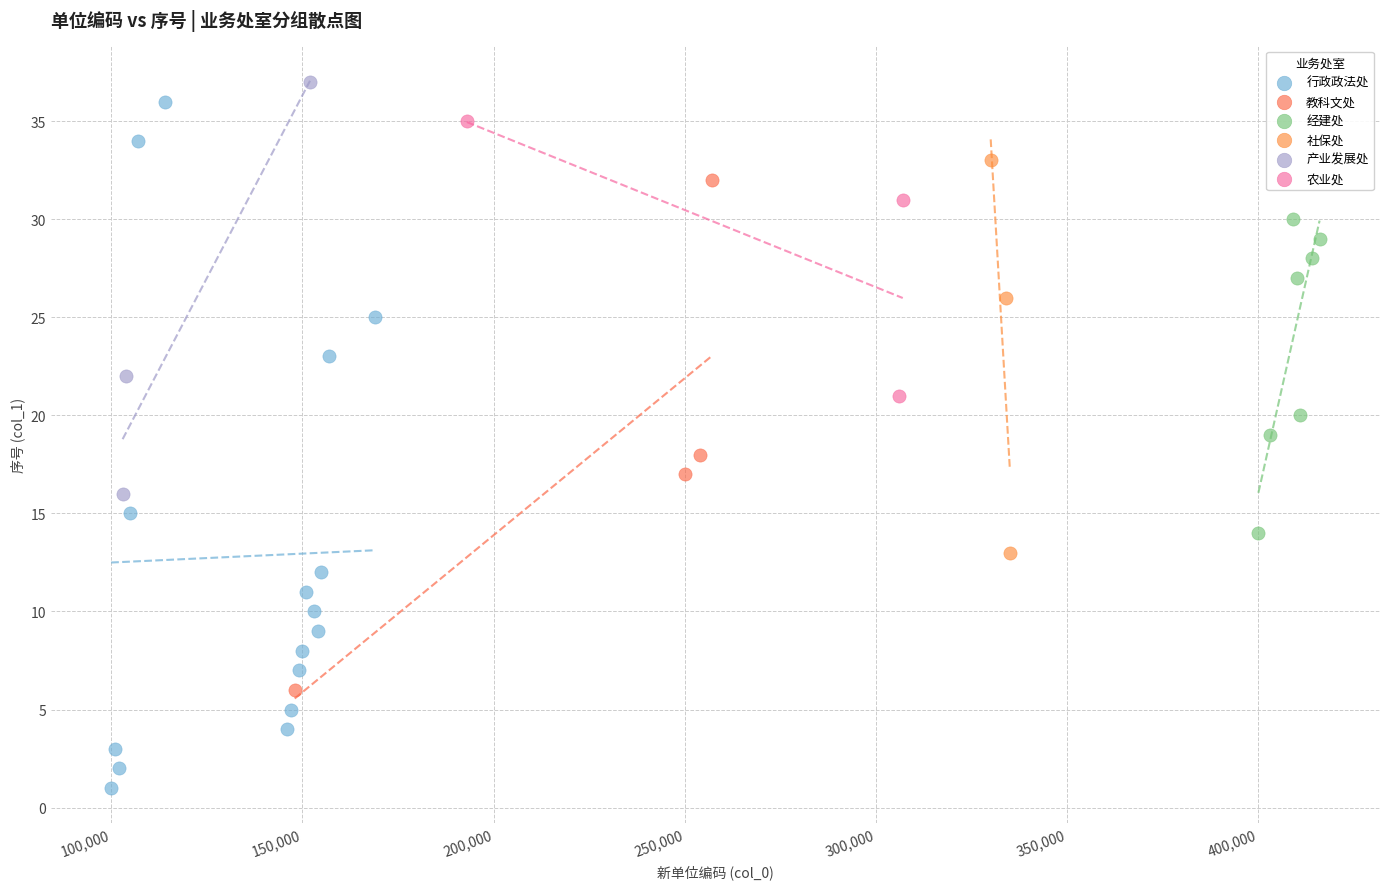

Which series contains the lowest Y value?

行政政法处